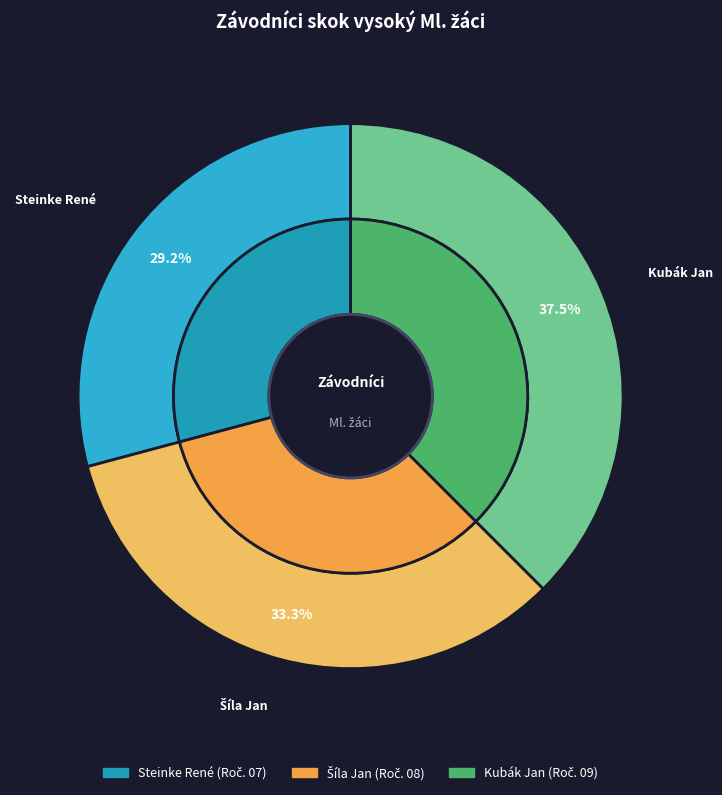

What is the largest slice in the pie chart?

Kubák Jan